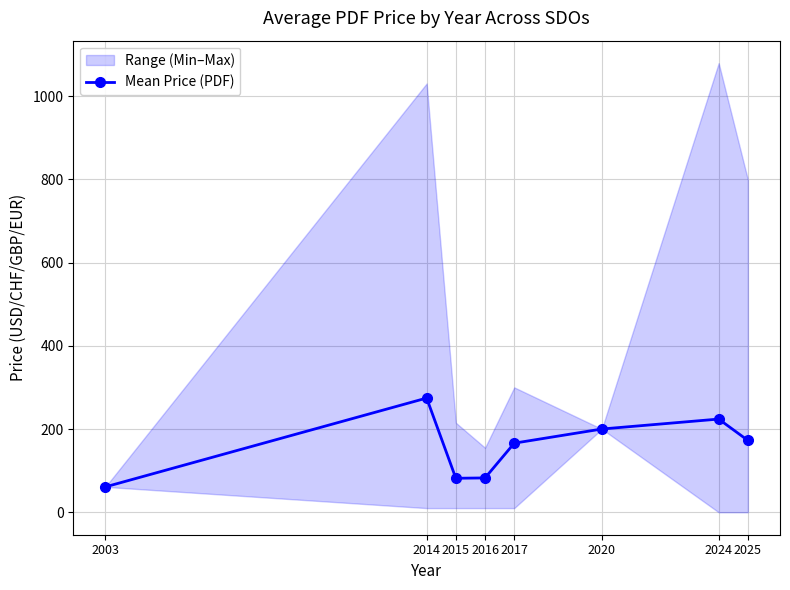

What is the value of the 8th point from the left?

172.6